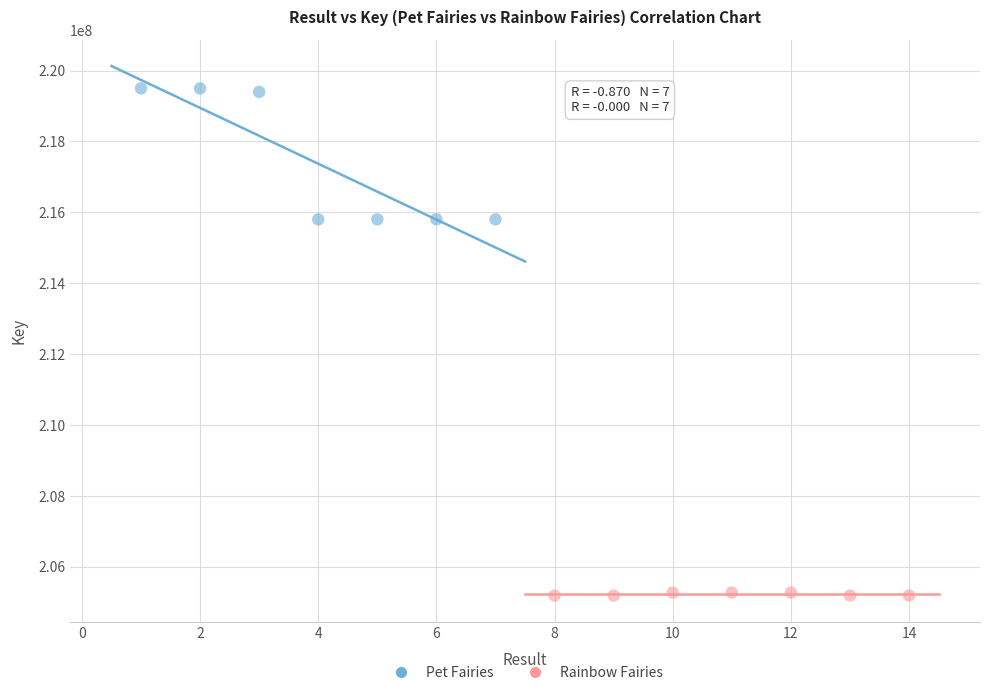

Which series reaches the maximum Y coordinate?

Pet Fairies